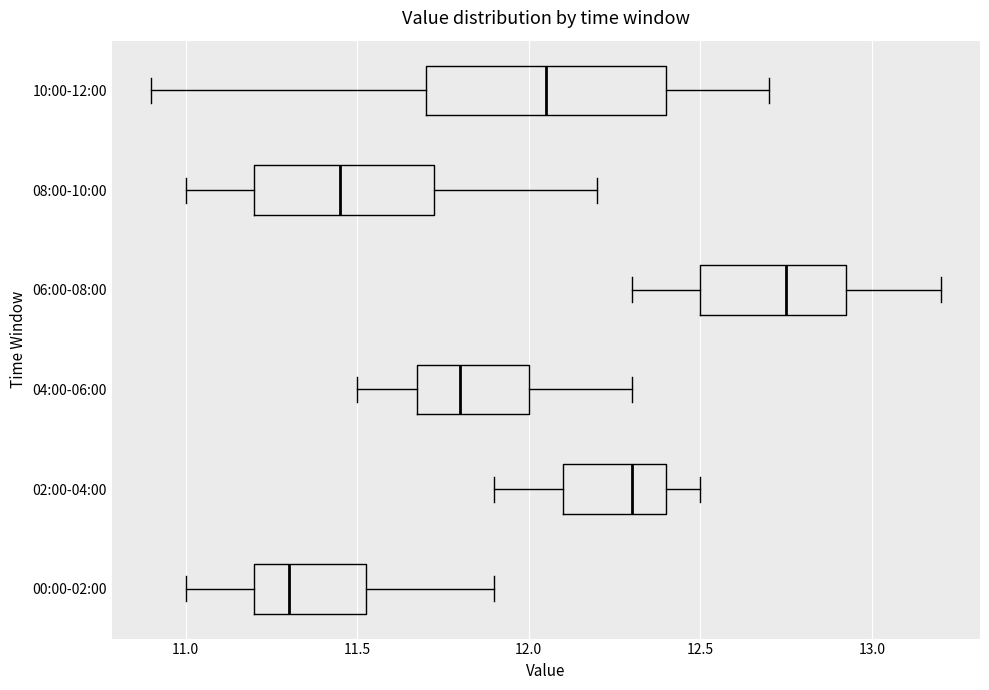

Reading bottom to top, transcribe this box plot: for each box, give where its median line is, the range the box spans, and where its two whiskers end, as read against the x-axis. The values are not printed on the chart, so give them approximately, as read against the axis.

00:00-02:00: median 11.30, box 11.20 to 11.55, whiskers 11.00 to 11.90
02:00-04:00: median 12.30, box 12.10 to 12.40, whiskers 11.90 to 12.50
04:00-06:00: median 11.80, box 11.70 to 12.00, whiskers 11.50 to 12.30
06:00-08:00: median 12.75, box 12.50 to 12.95, whiskers 12.30 to 13.20
08:00-10:00: median 11.45, box 11.20 to 11.75, whiskers 11.00 to 12.20
10:00-12:00: median 12.05, box 11.70 to 12.40, whiskers 10.90 to 12.70